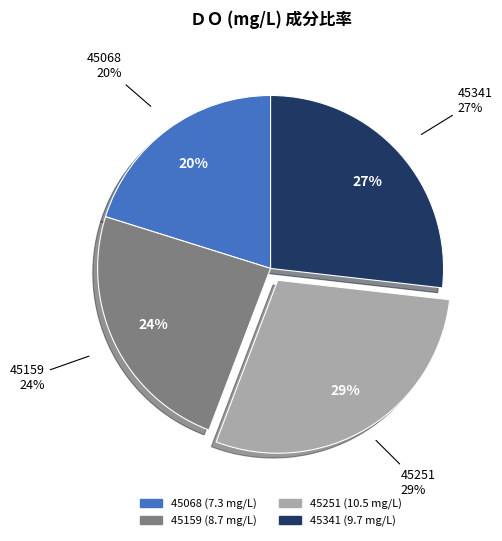

Is there a majority slice in this chart?

No